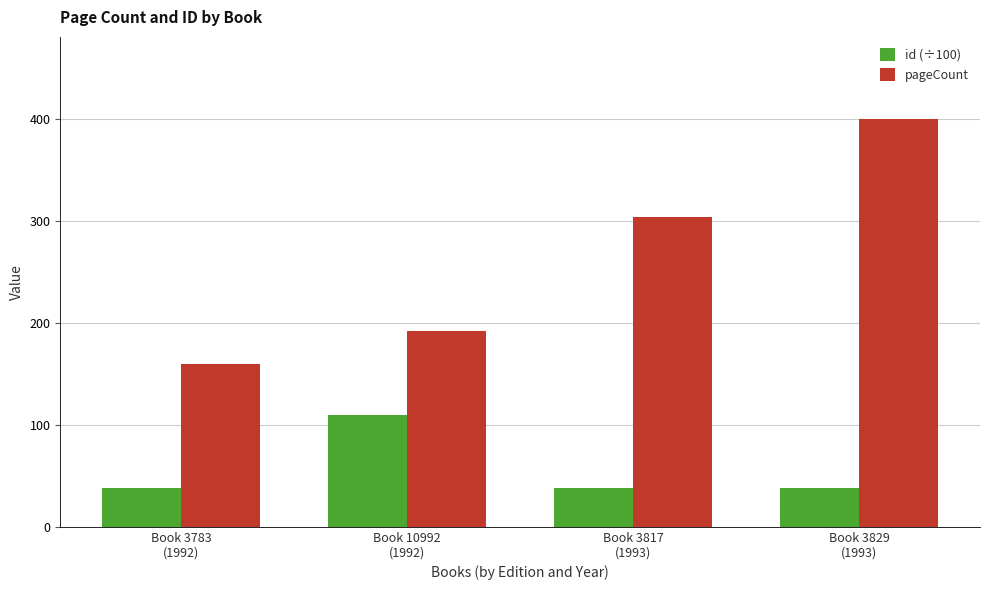

What is the spread (max minus min) of values at Book 3817
(1993)?

265.8